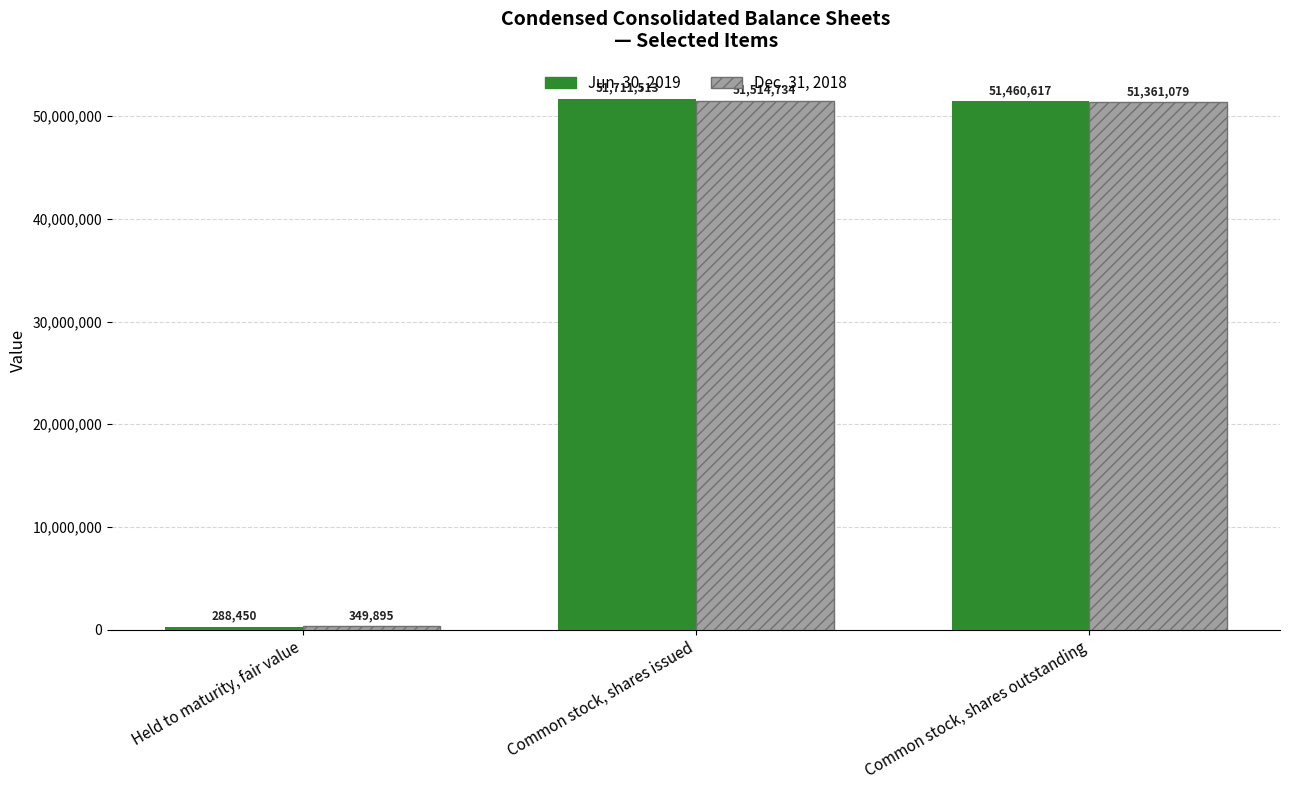

How many groups of bars are there?

3